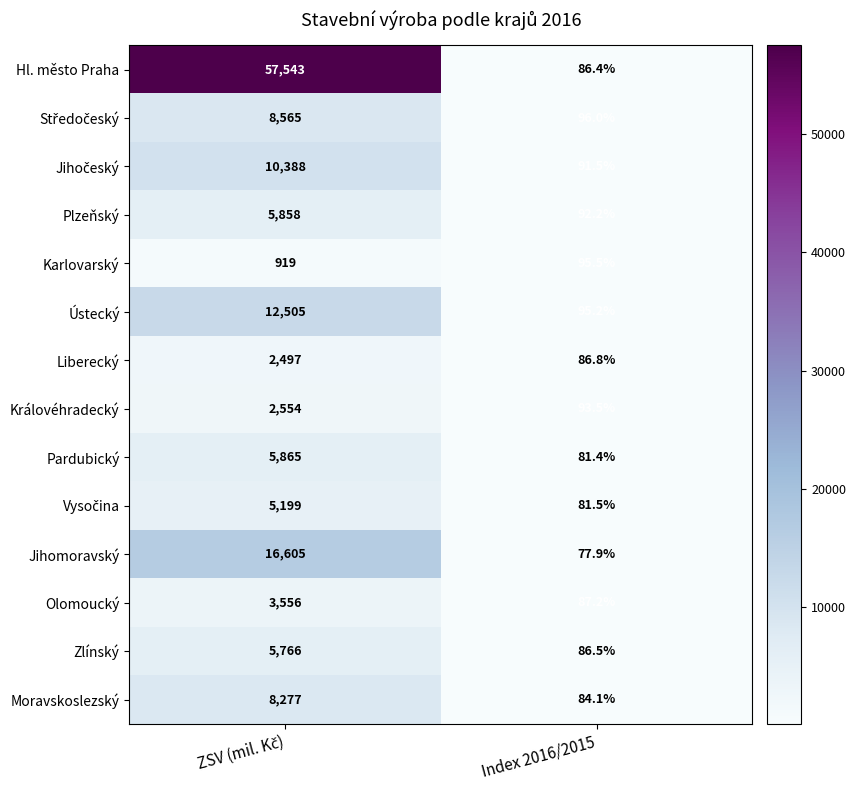

What is the difference between the maximum and minimum values in the Zlínský series?

5679.5